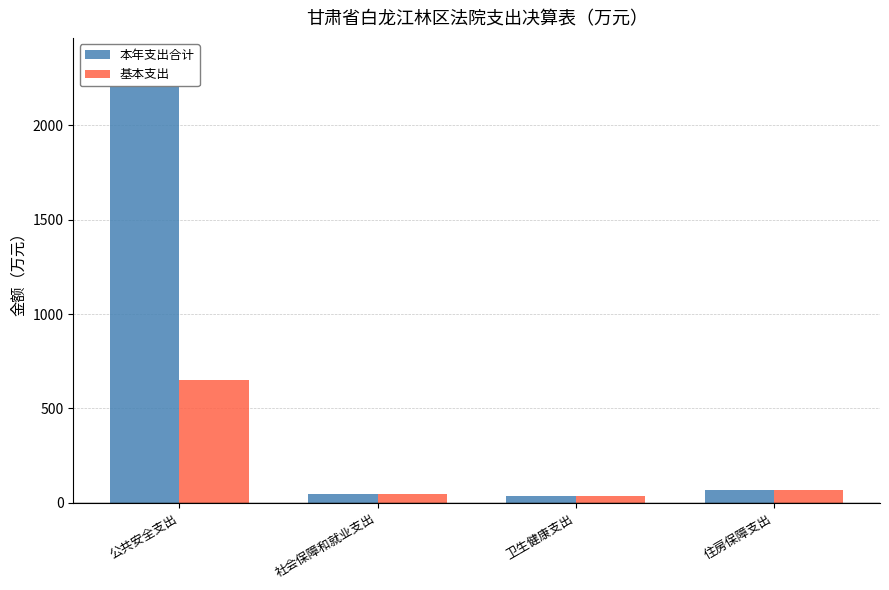

Which series has the largest total across all categories?

本年支出合计